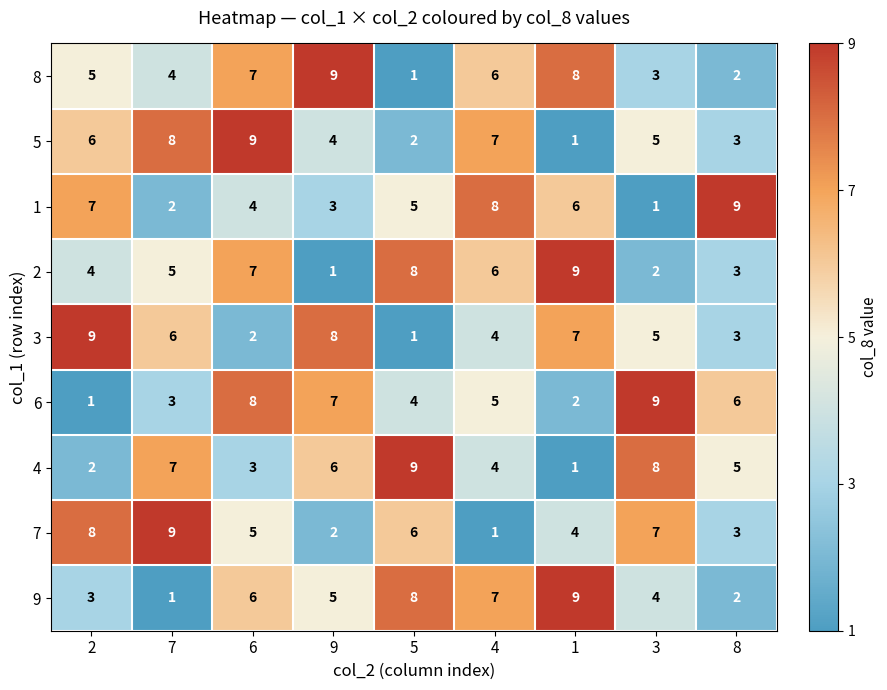

How many distinct data groups are displayed?

9